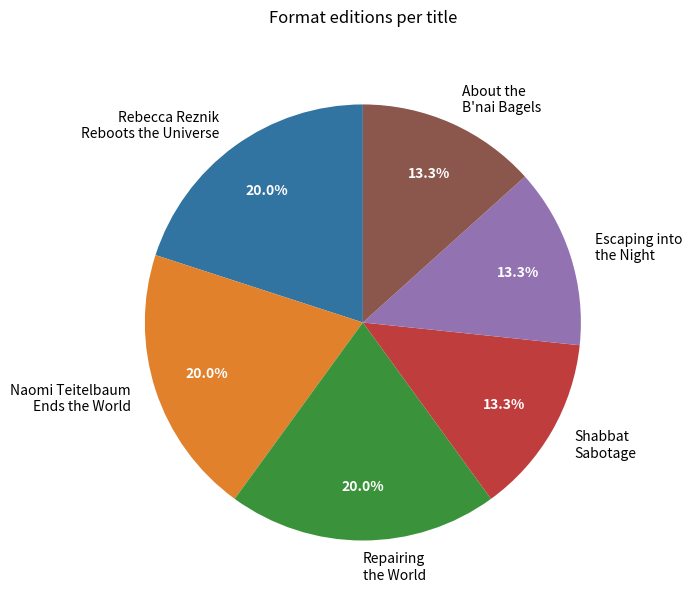

Is it true that Naomi Teitelbaum Ends the World is 29% of the pie?

False